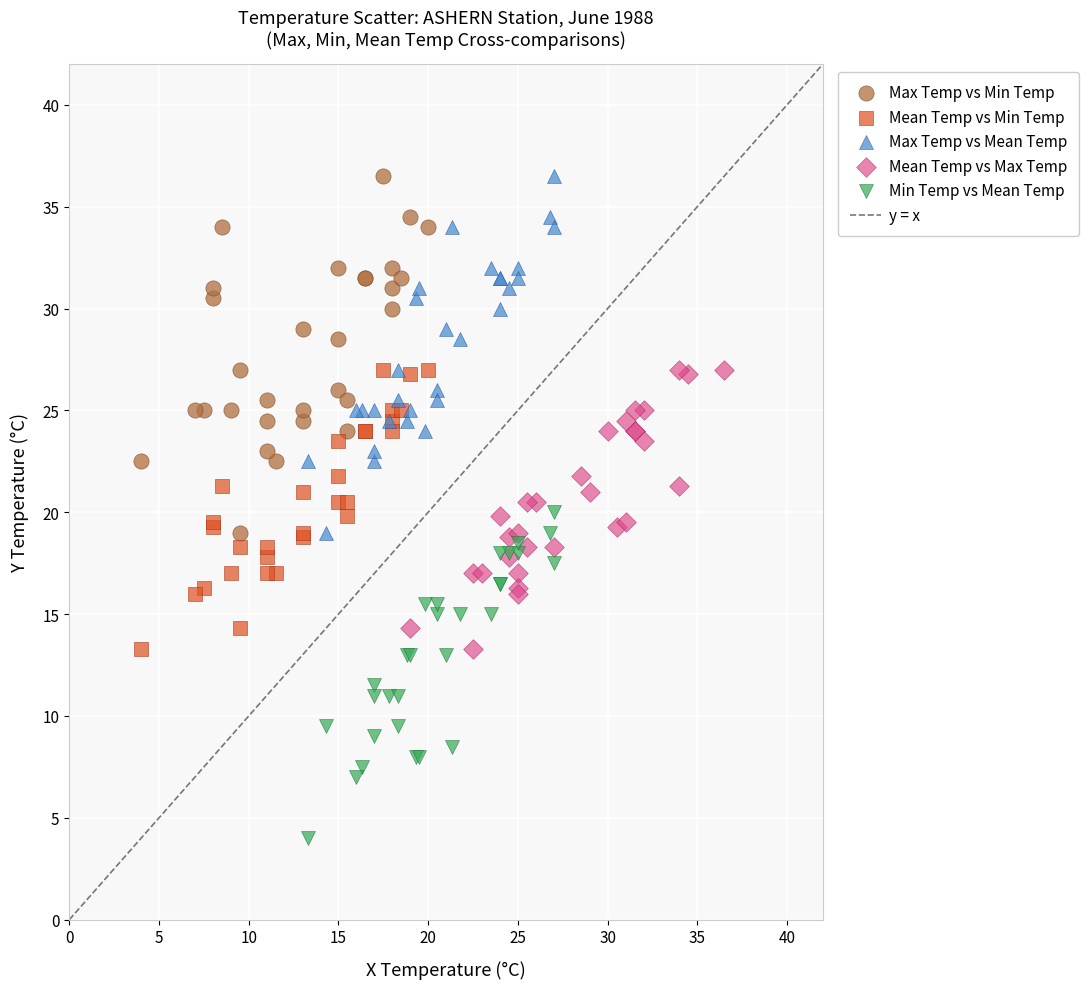

Which series contains the lowest Y value?

Min Temp vs Mean Temp